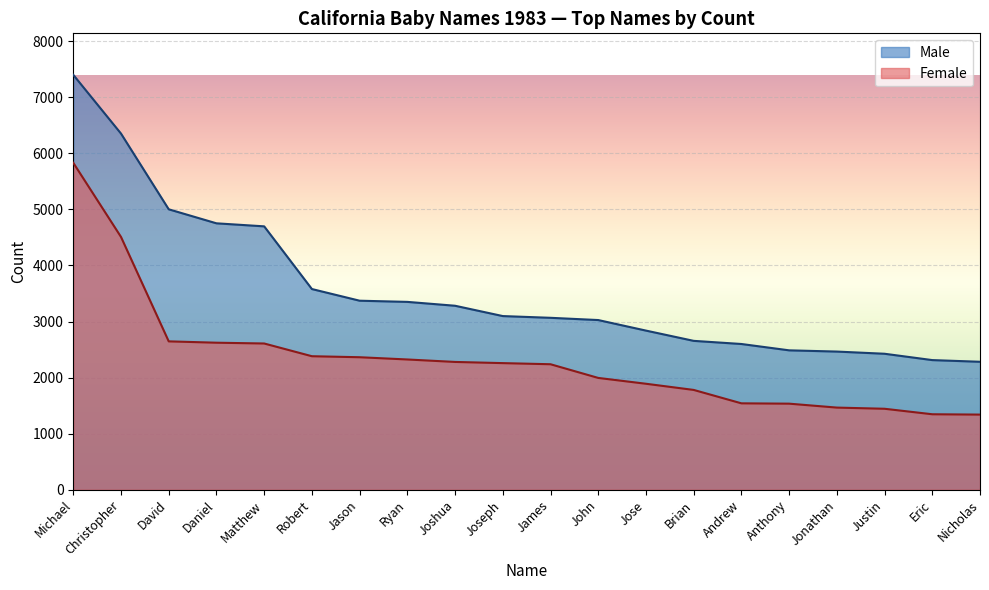

What is the sum of all Female values?

46391